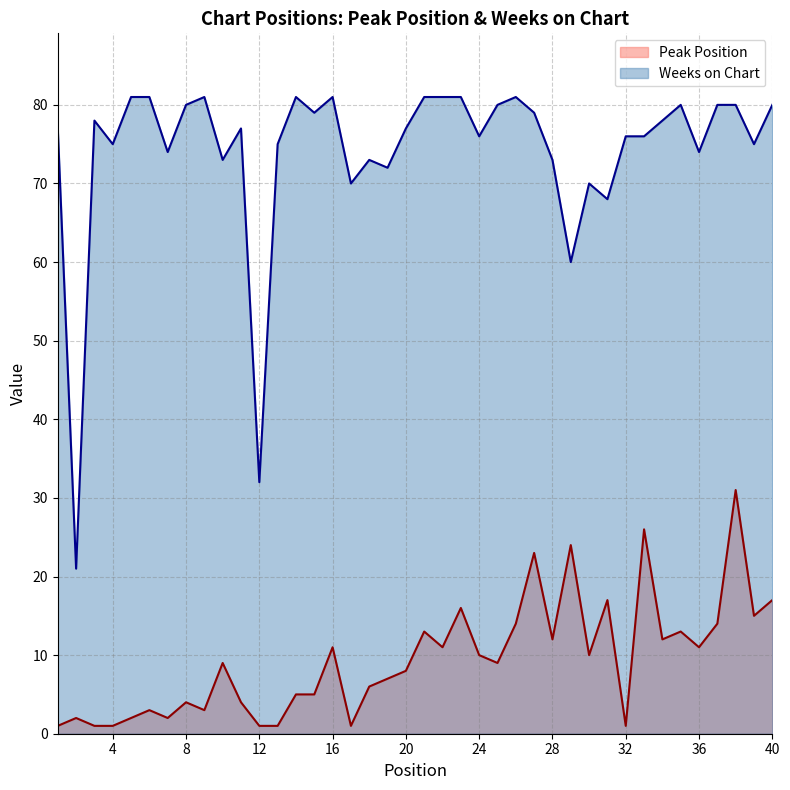

The value of Peak Position at 35 is 4. True or false?

False